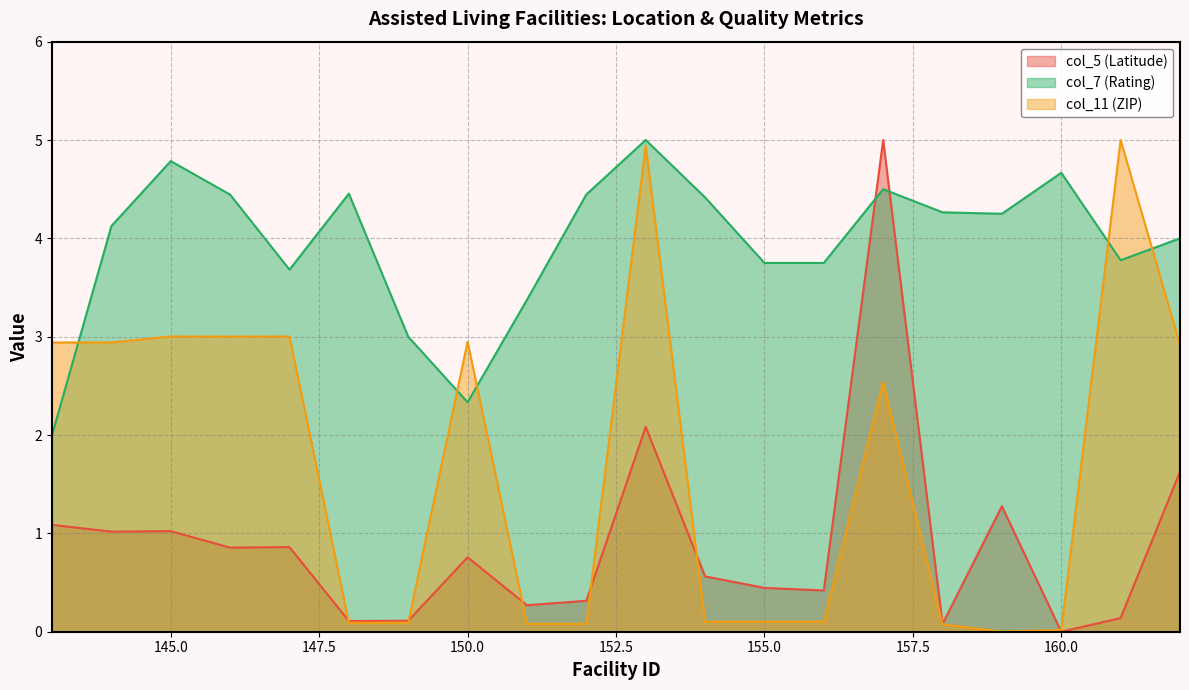

Does the chart display data point markers on the line(s)?

No